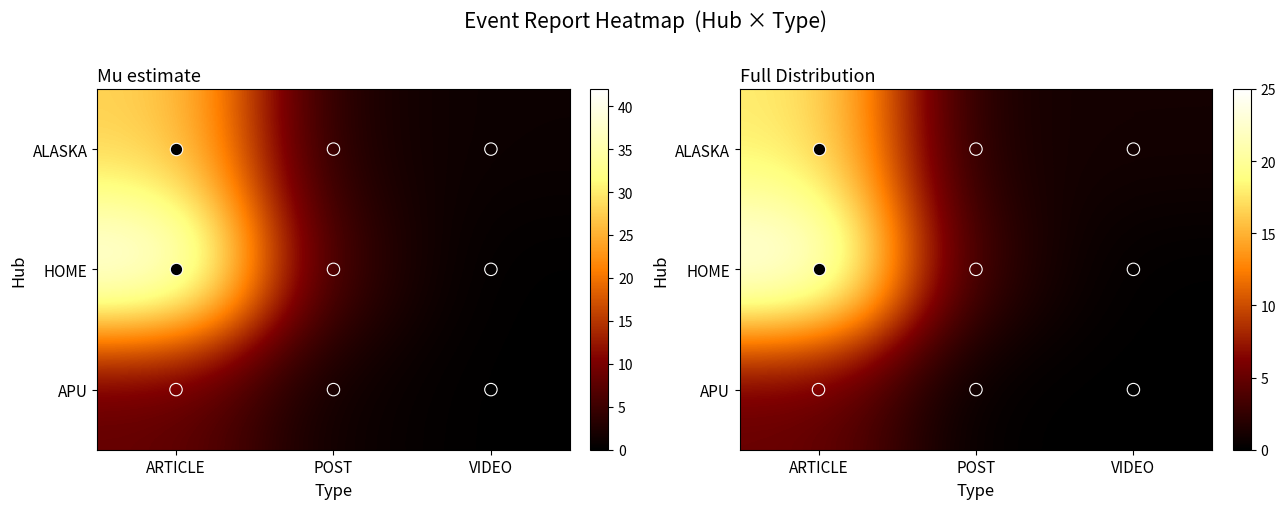

Between ARTICLE and POST, which is larger?

ARTICLE